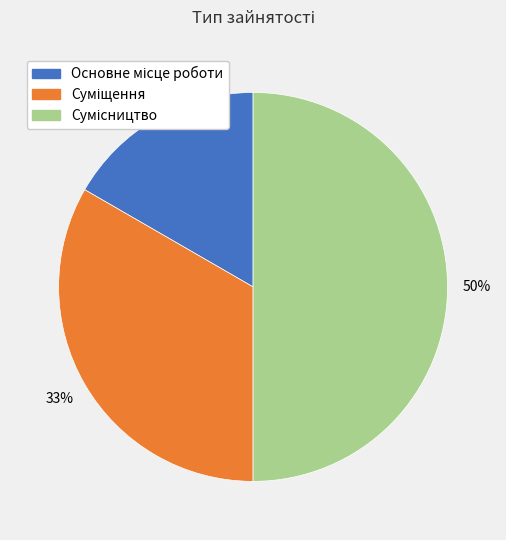

To the nearest percent, what is the average slice percentage?

33%